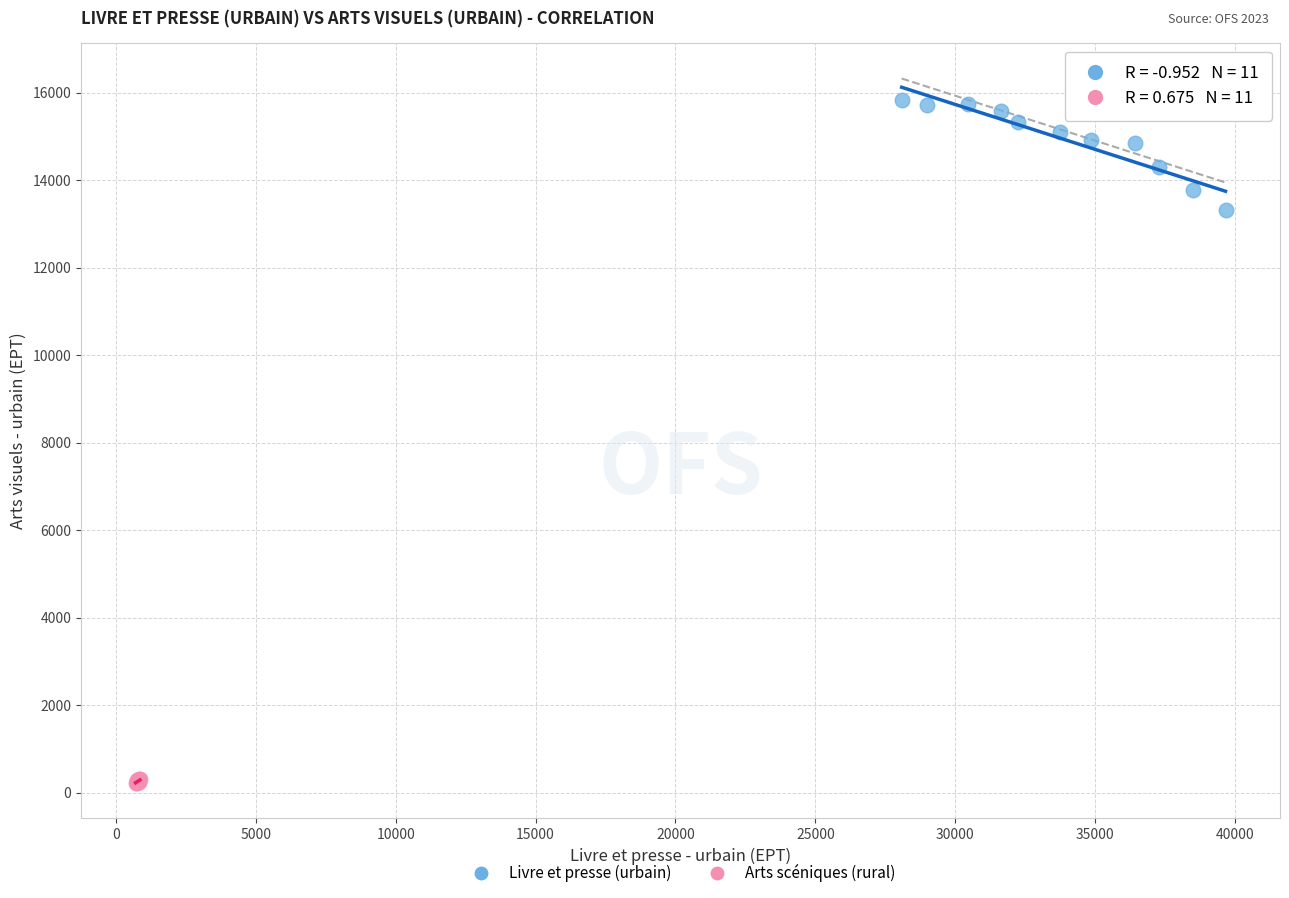

Which series has the widest spread of Y values?

Livre et presse (urbain)